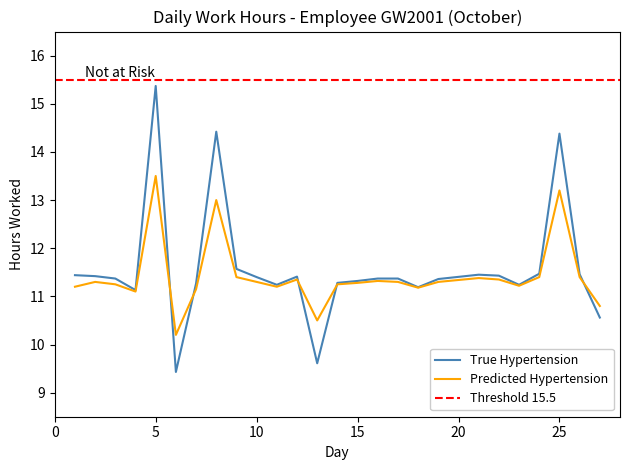

What is the difference between the maximum and minimum values in the Predicted Hypertension series?

3.3